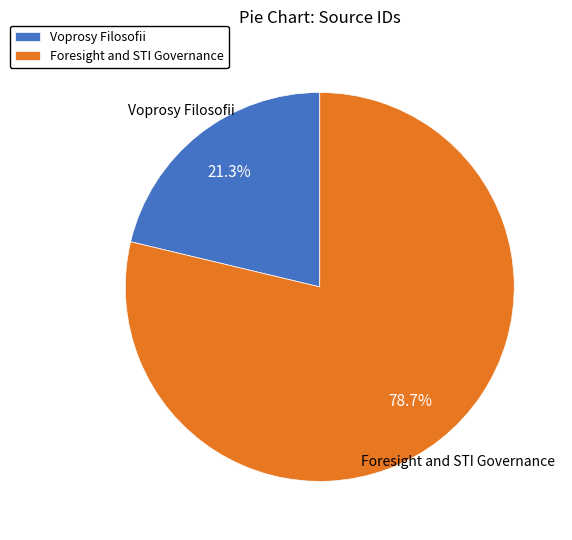

Is Voprosy Filosofii the majority of the pie?

No